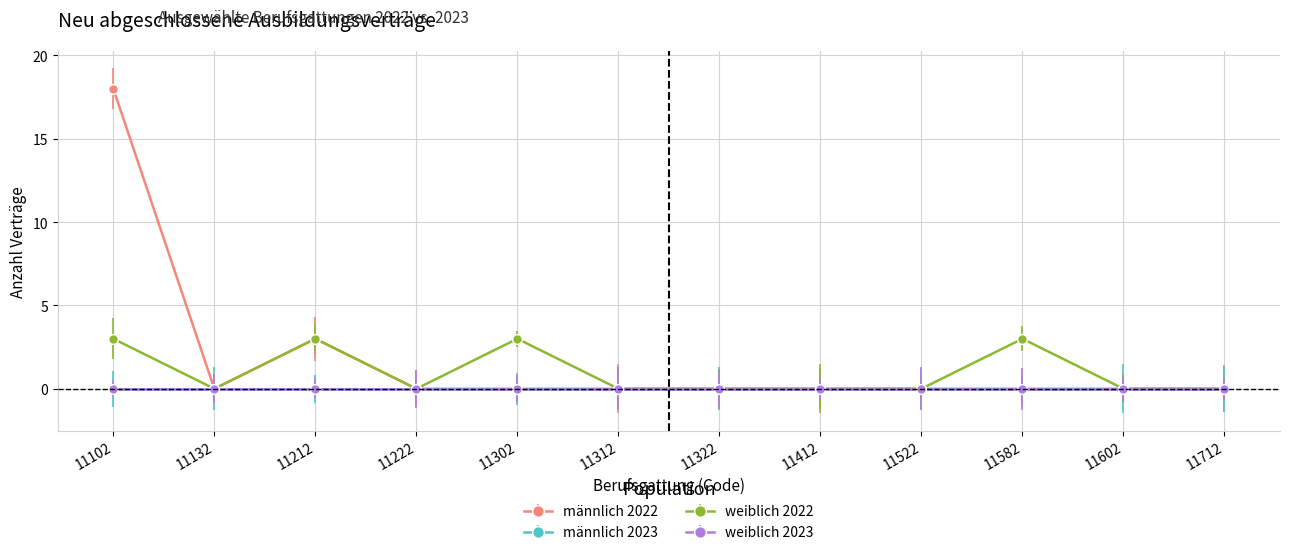

Is it true that weiblich 2022 equals -2 at 11222?

False